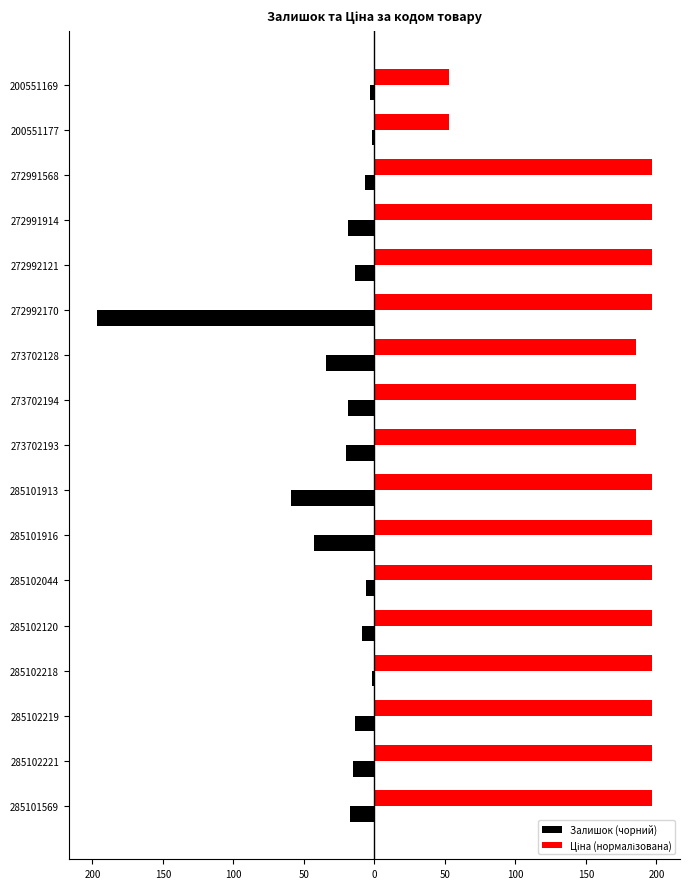

What is the lowest value of the Залишок (чорний) series?

-197.0